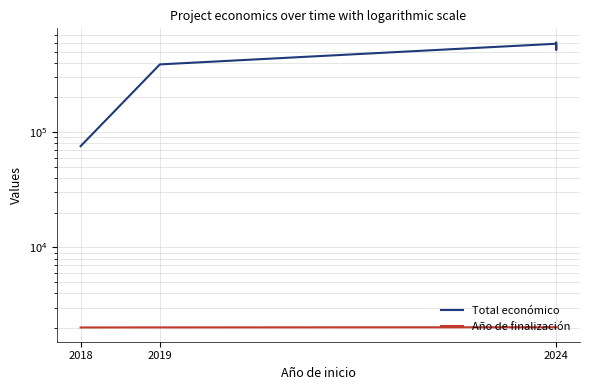

Reading right to left, what are all the values shown in this chart?

Total económico: 599211	520062	585460	387426	75575
Año de finalización: 2027	2027	2027	2021	2018